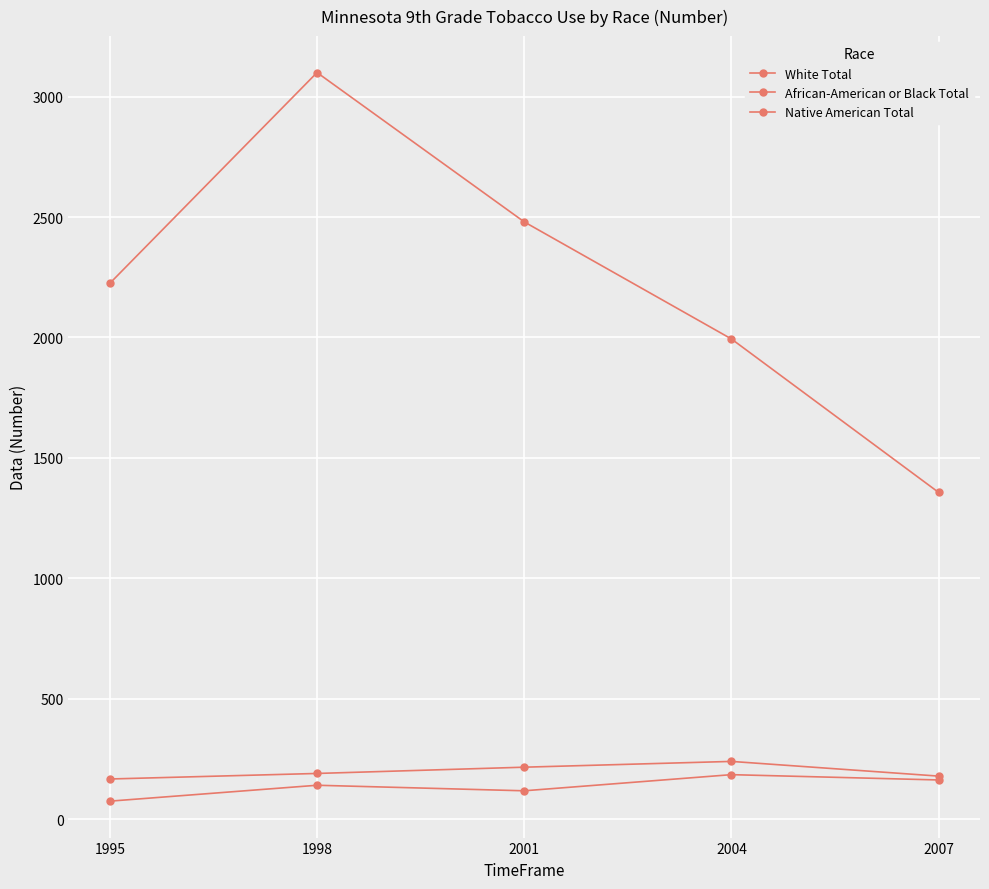

Reading left to right, extract all data points from this chart.

White Total: 2225	3100	2480	1994	1357
African-American or Black Total: 75	141	118	185	163
Native American Total: 167	190	216	240	179